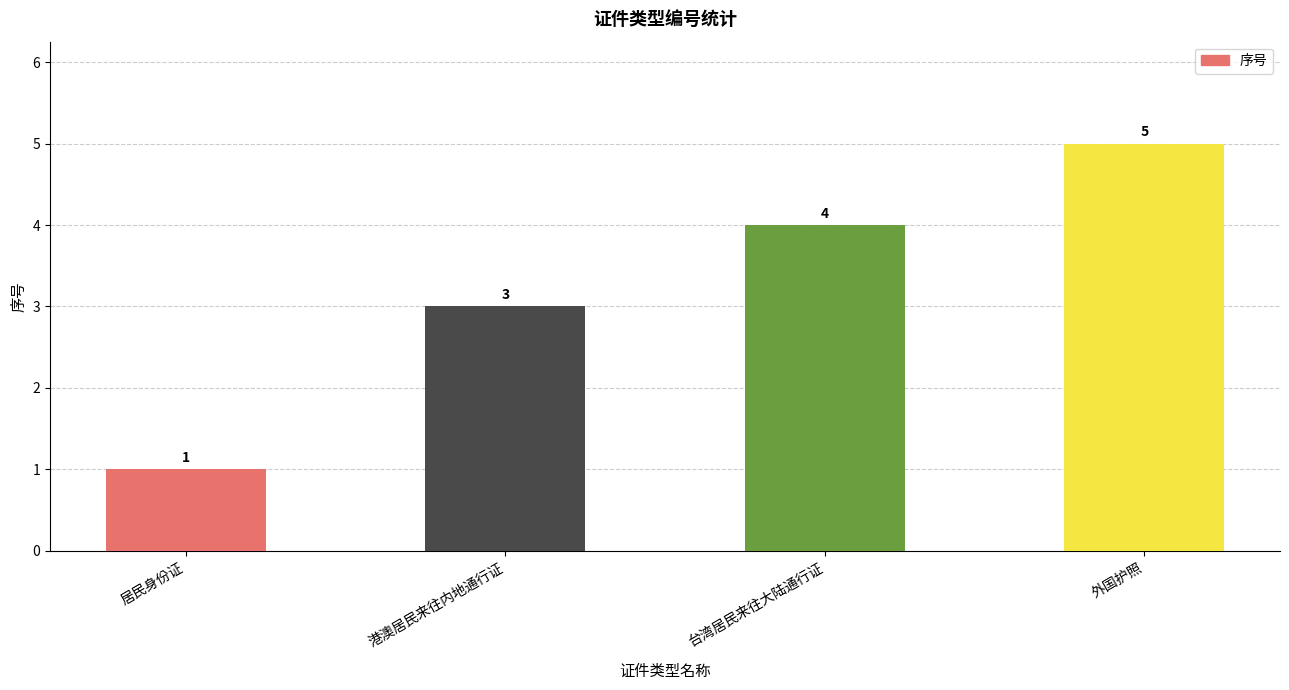

What position from the right is 外国护照?

1